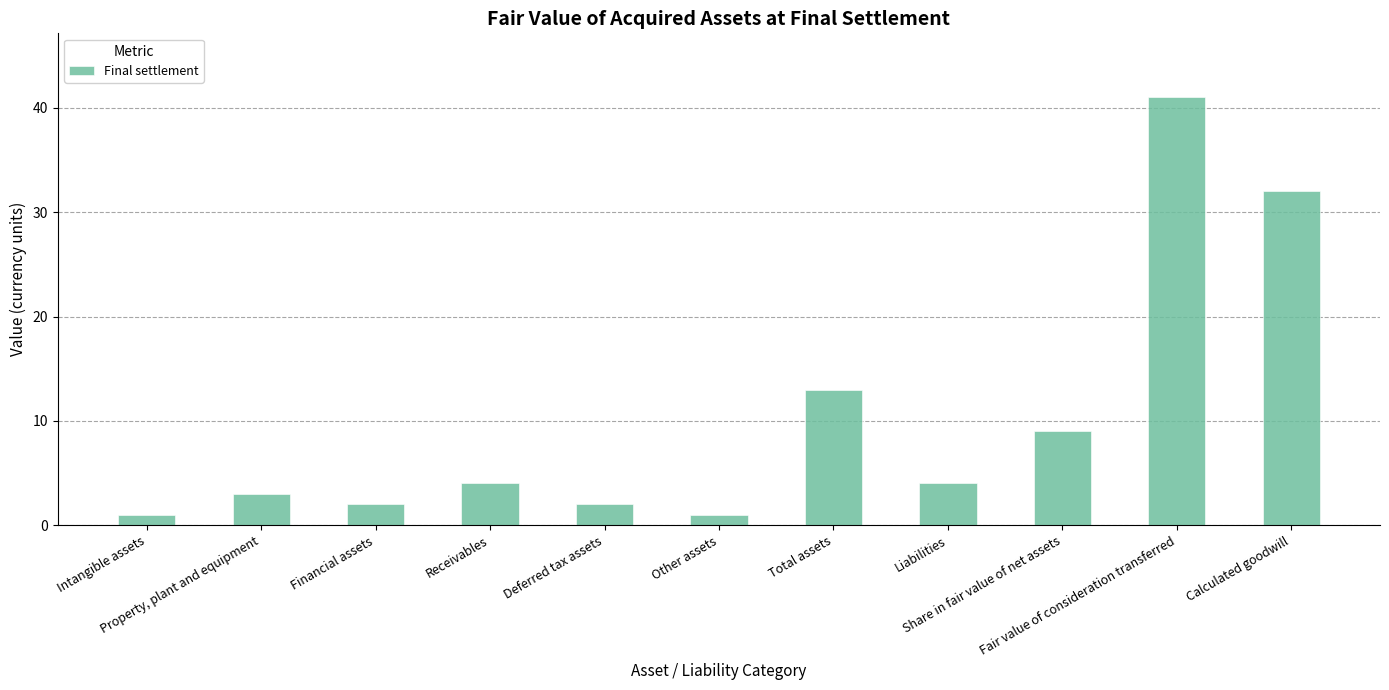

At which label is the value closest to 21?

Total assets